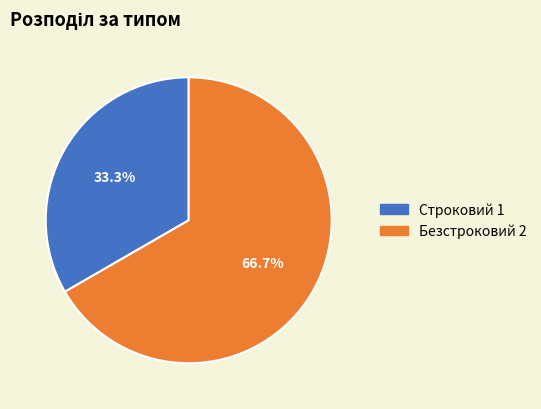

Combined, do Строковий and Безстроковий account for over 50%?

Yes